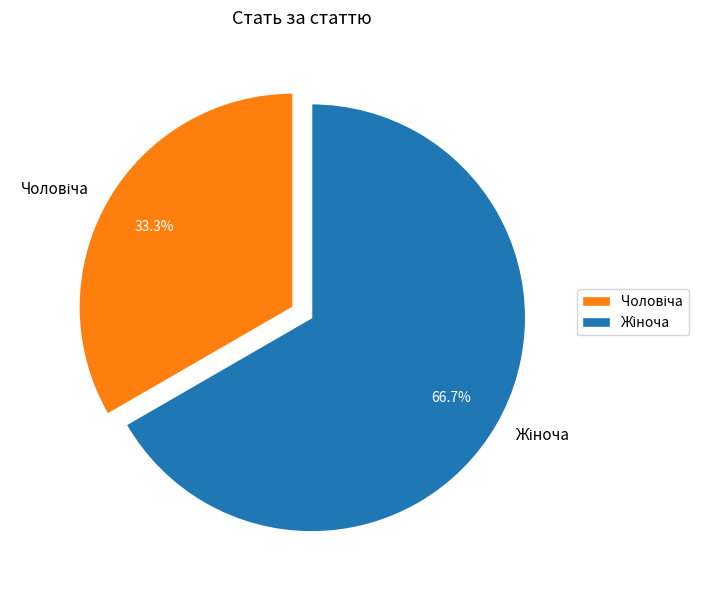

Is there any slice that represents more than half of the pie?

Yes